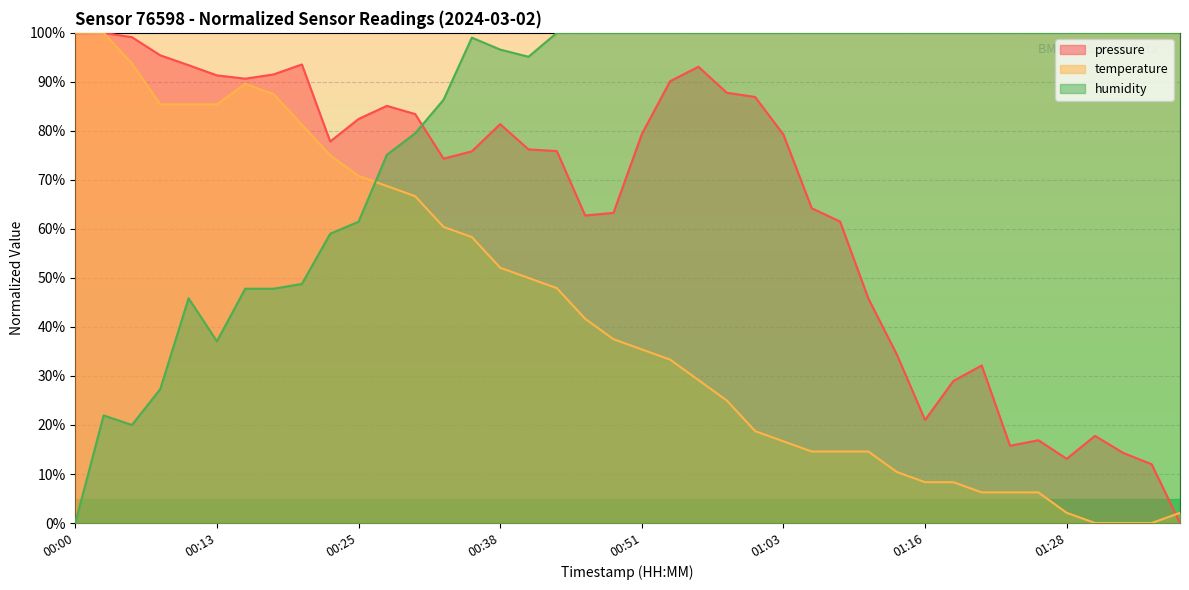

The value of temperature at 01:08 is 22.1. True or false?

False